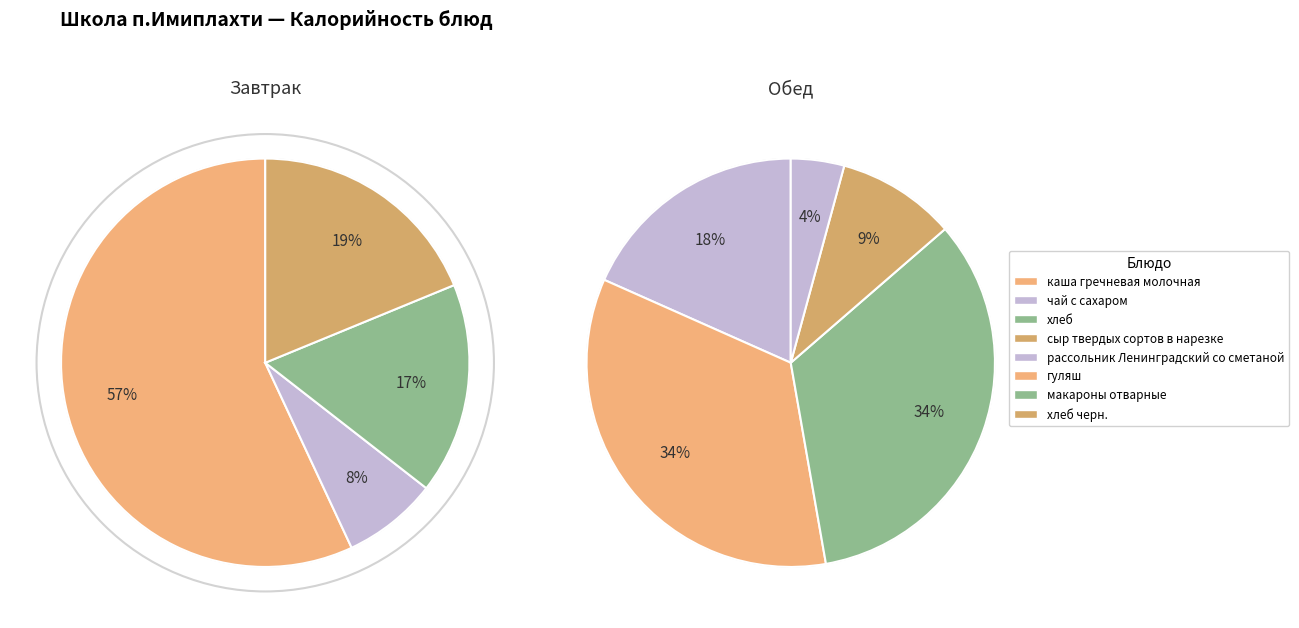

Is it true that сыр твердых сортов в нарезке is 20% of the pie?

False